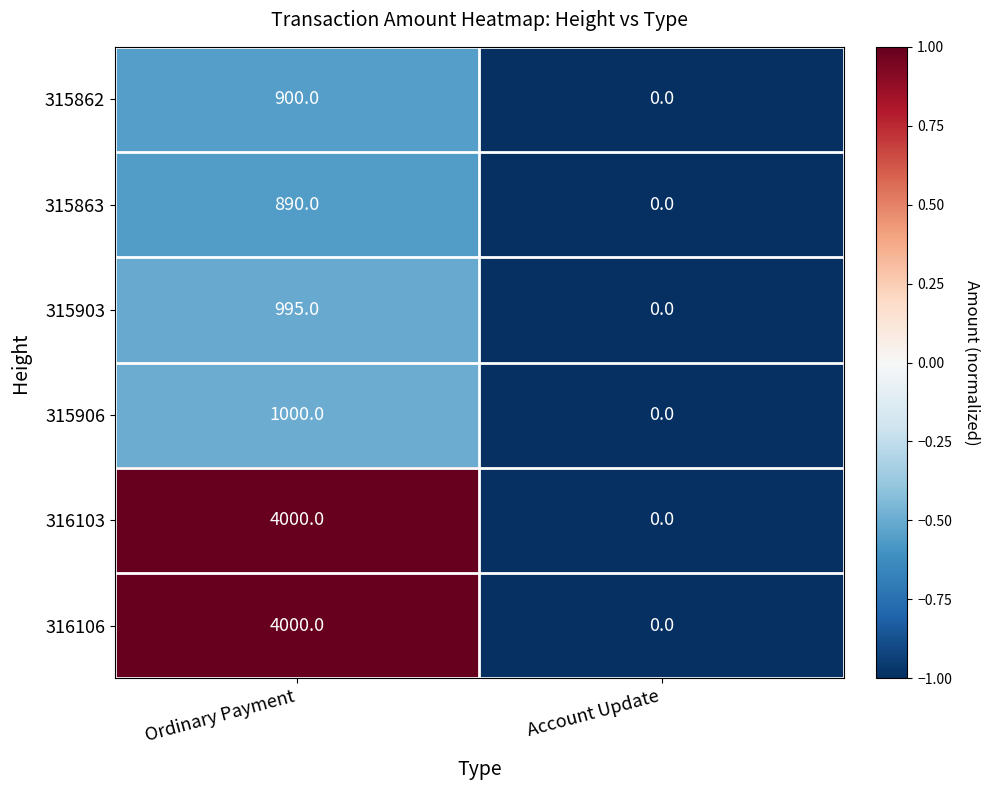

Which category has the highest value across all series?

Ordinary Payment